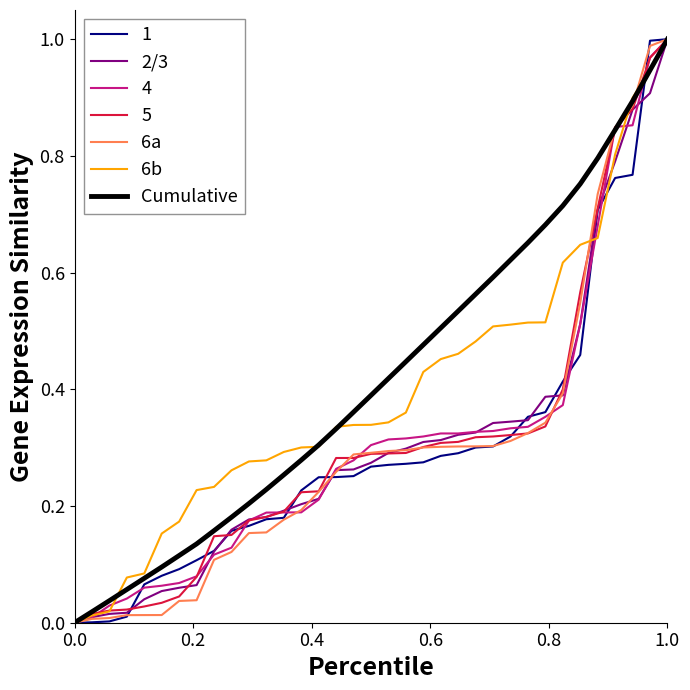

At how many categories does at least one series exceed 0?

34